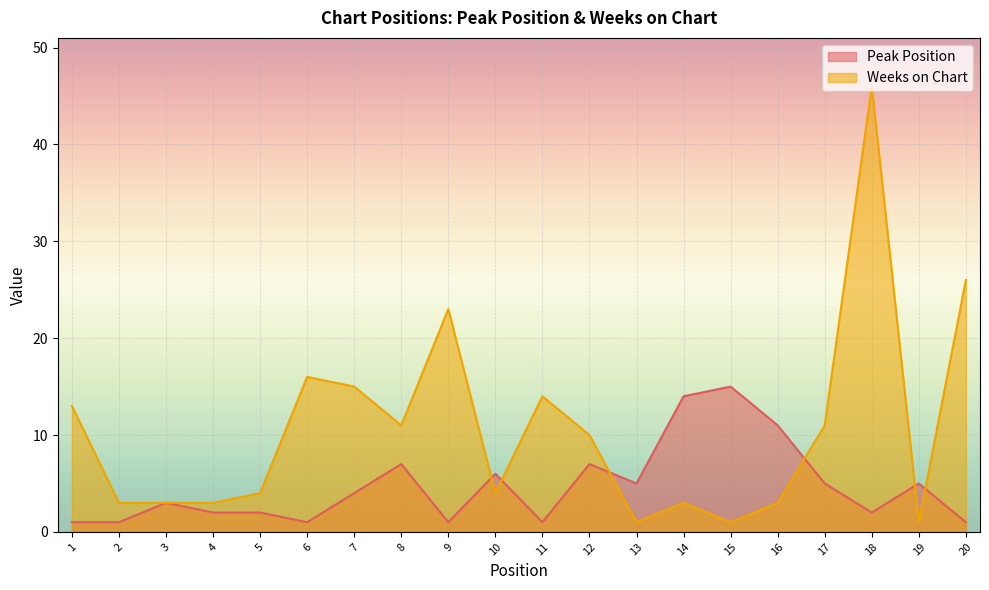

Which category has the highest value in the Peak Position series?

15